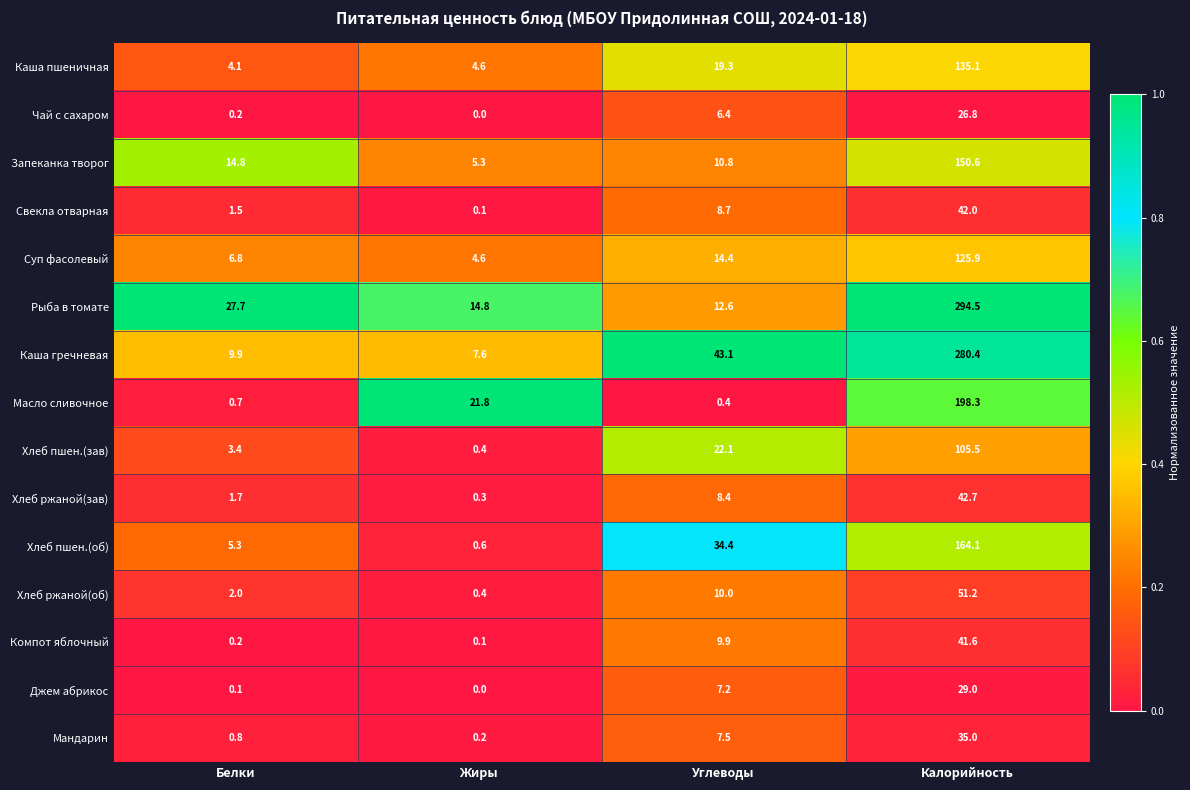

What is the approximate value of Хлеб ржаной(зав) at Калорийность?

42.7